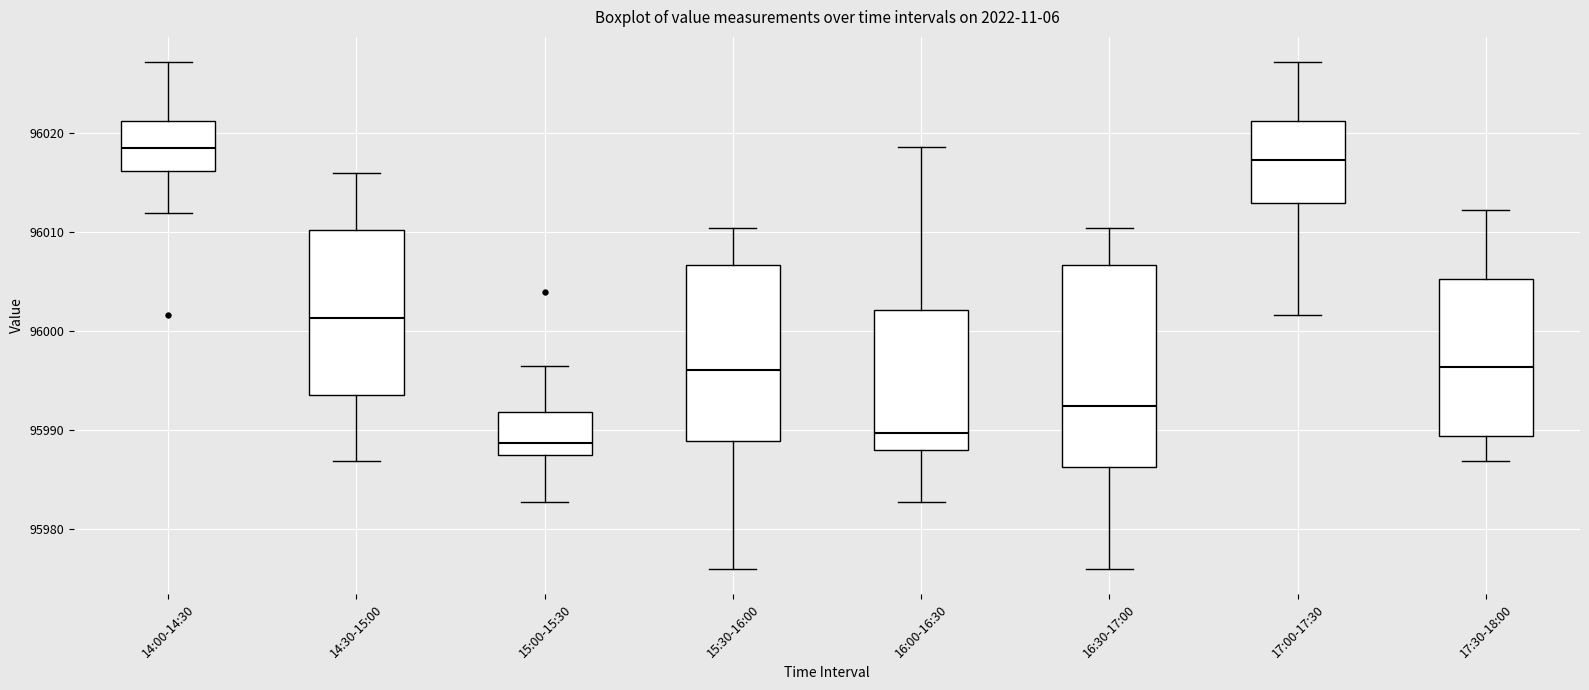

Which box's median line is the highest?

14:00-14:30